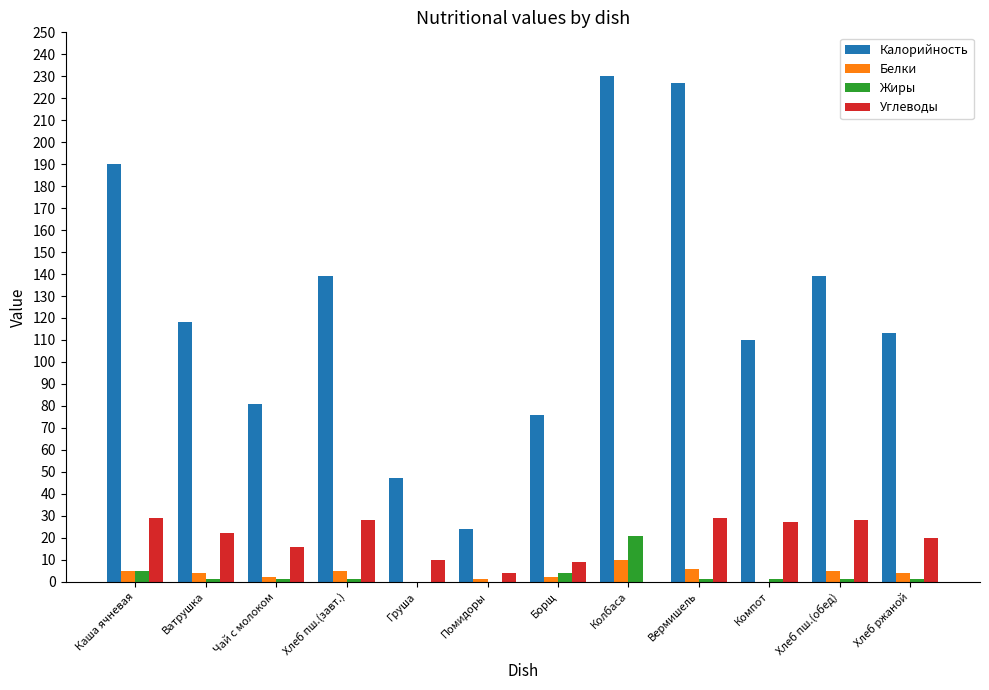

What is the sum of the Калорийность values at Чай с молоком and Борщ?

157